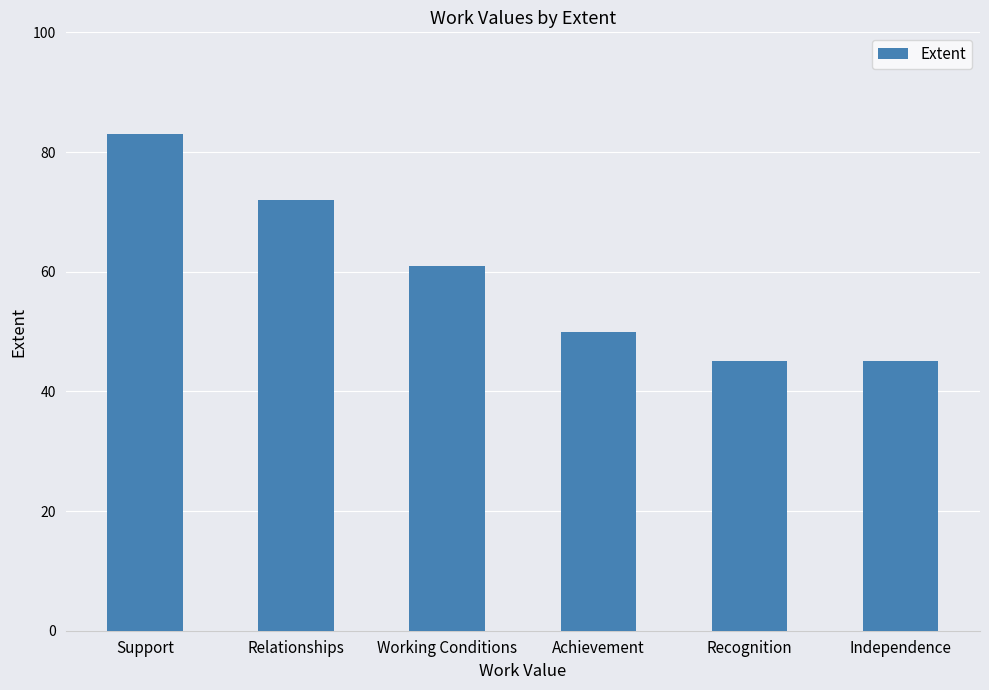

What is the sum of all values?

356